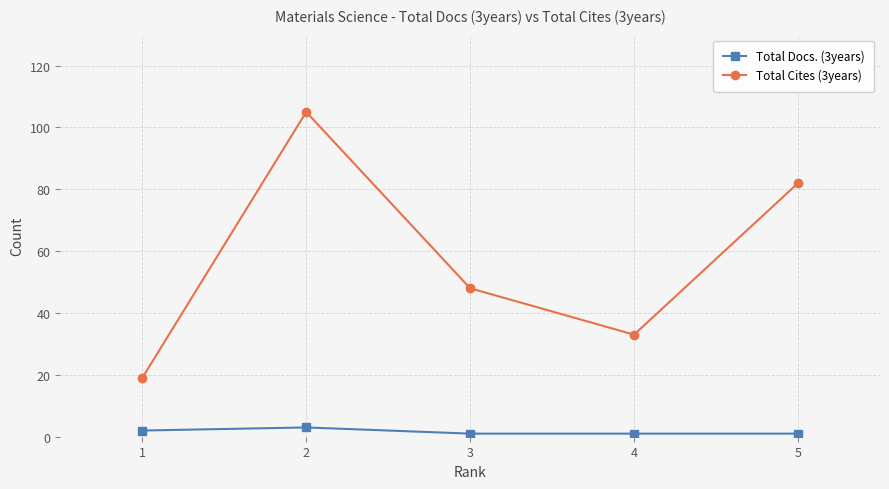

At which label does Total Cites (3years) first exceed 48?

2